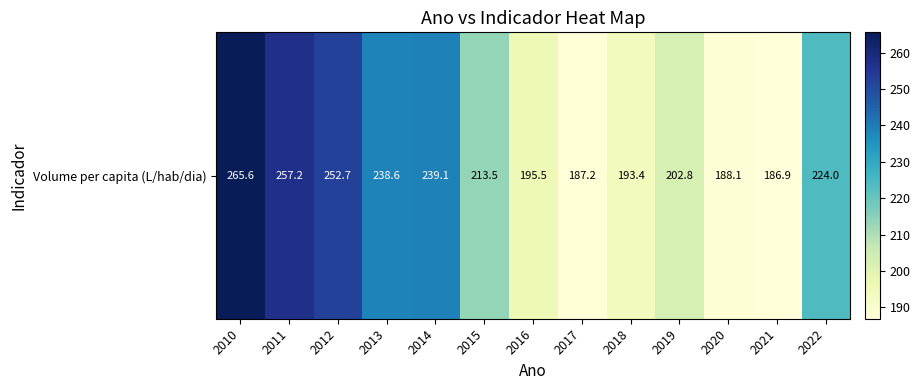

True or false: the data shows 262.7 at 2021.

False